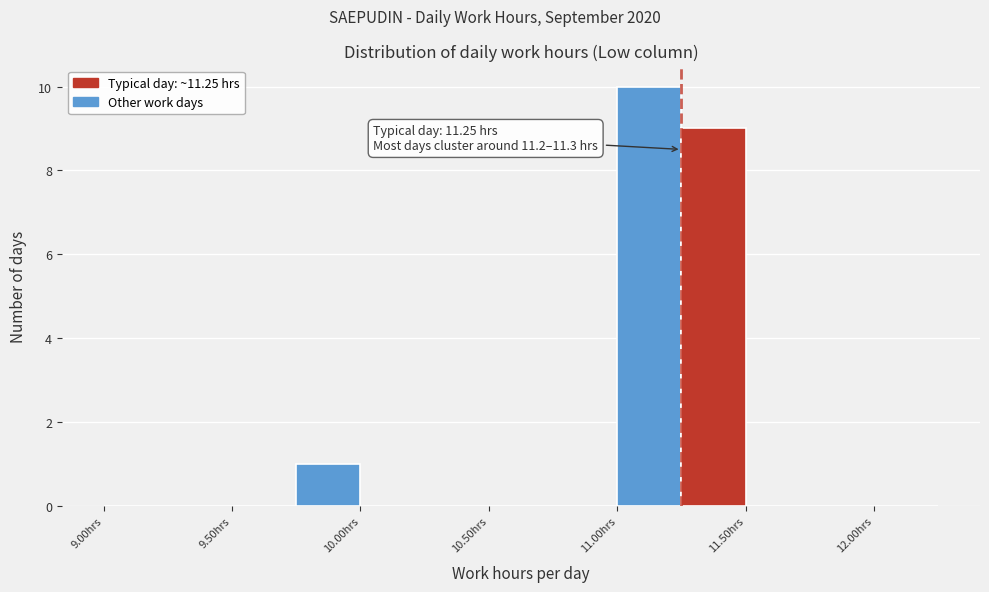

Over which range of the x-axis is the bar tallest?

11.00 to 11.25